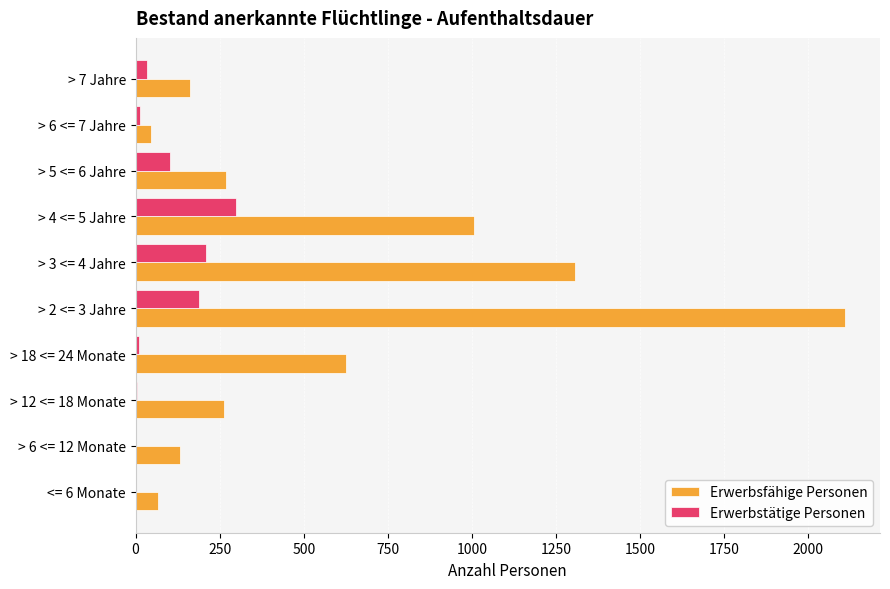

At which label is Erwerbsfähige Personen closest to 1077?

> 4 <= 5 Jahre